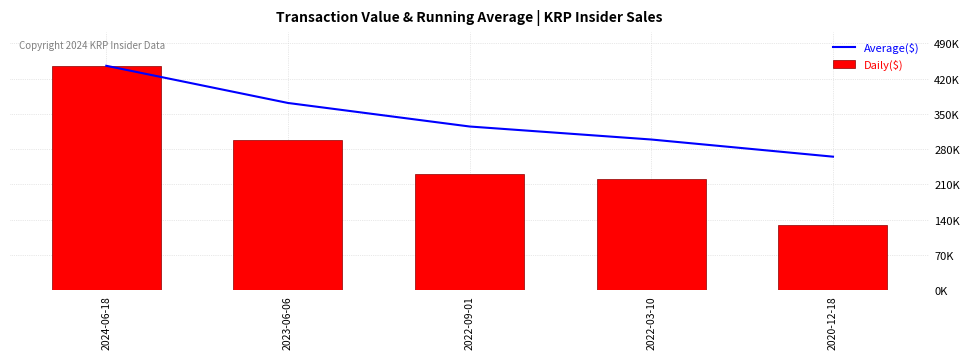

What is the sum of the Average($) values at 2020-12-18 and 2023-06-06?

636172.4